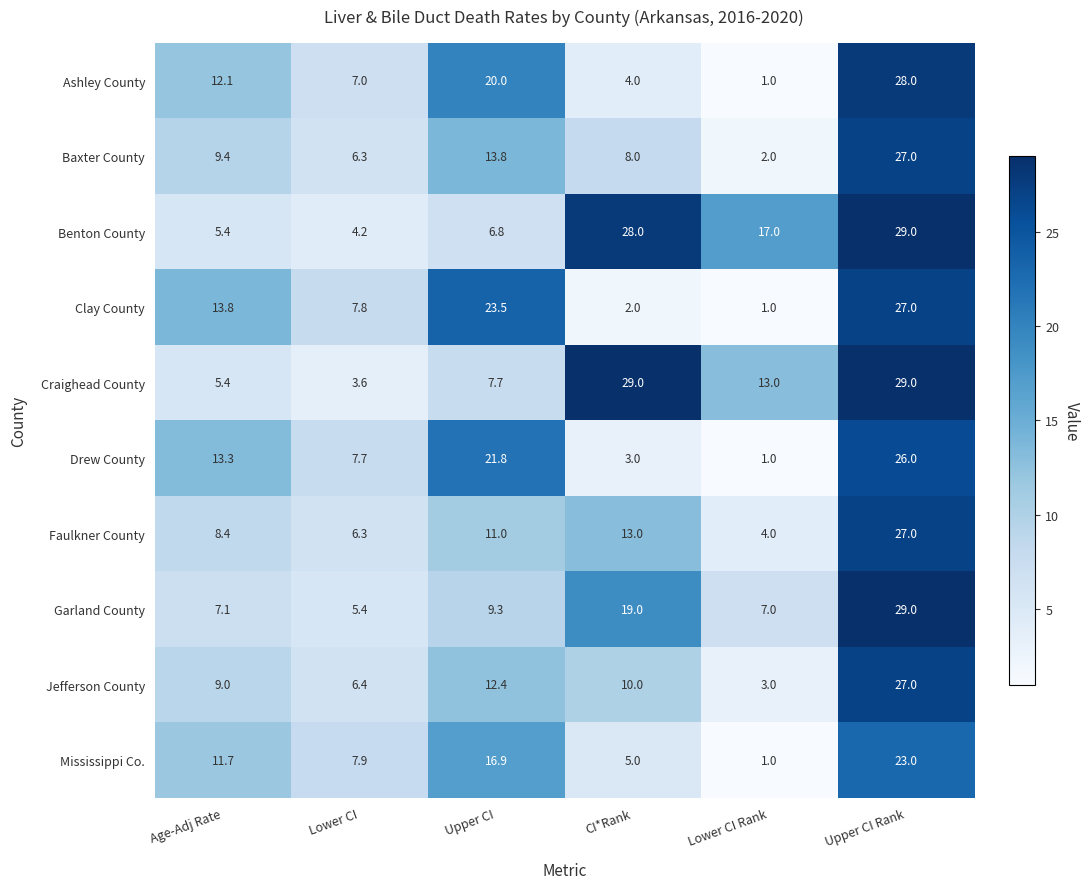

At which category is the sum across all series the highest?

Upper CI Rank